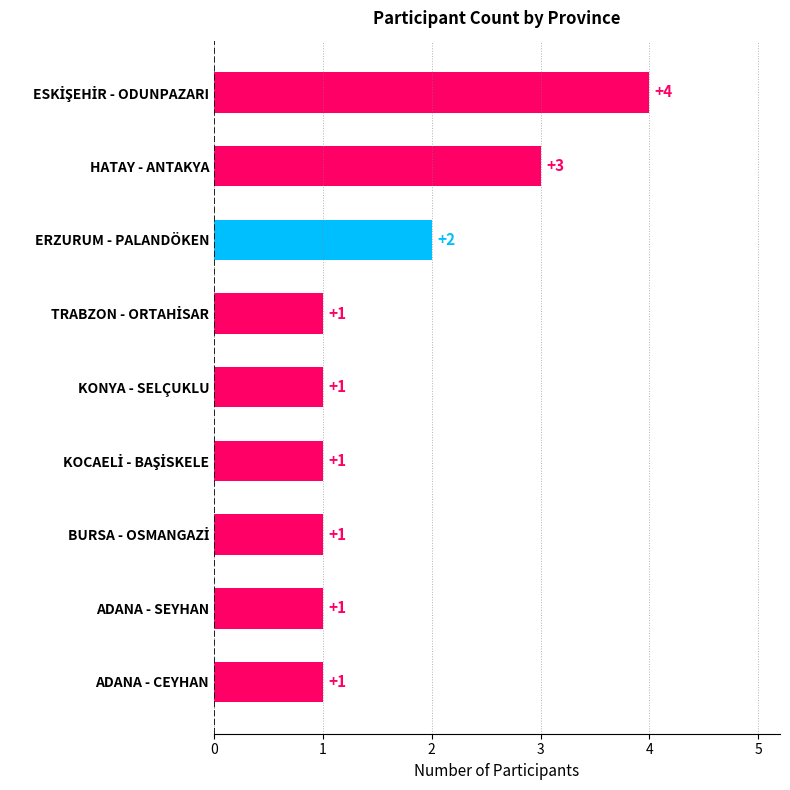

Reading top to bottom, list all the values displayed in this chart.

4	3	2	1	1	1	1	1	1